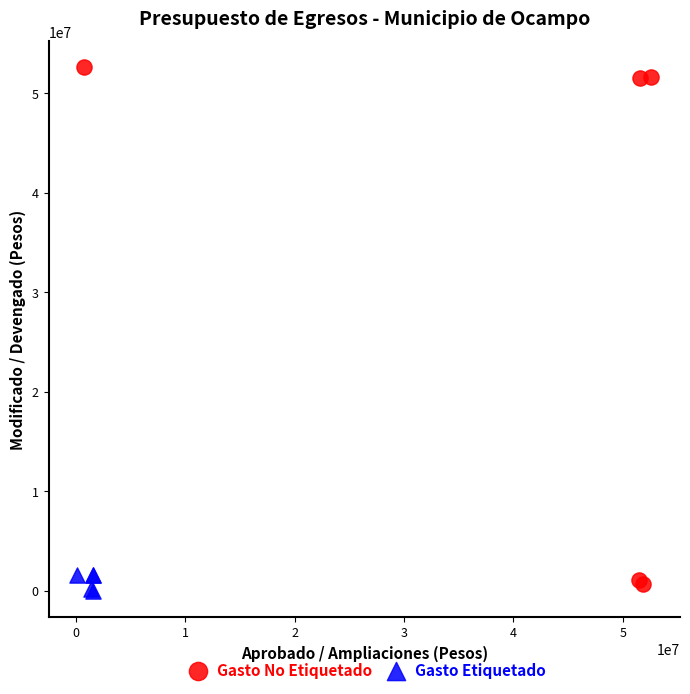

Which series has the widest spread of Y values?

Gasto No Etiquetado